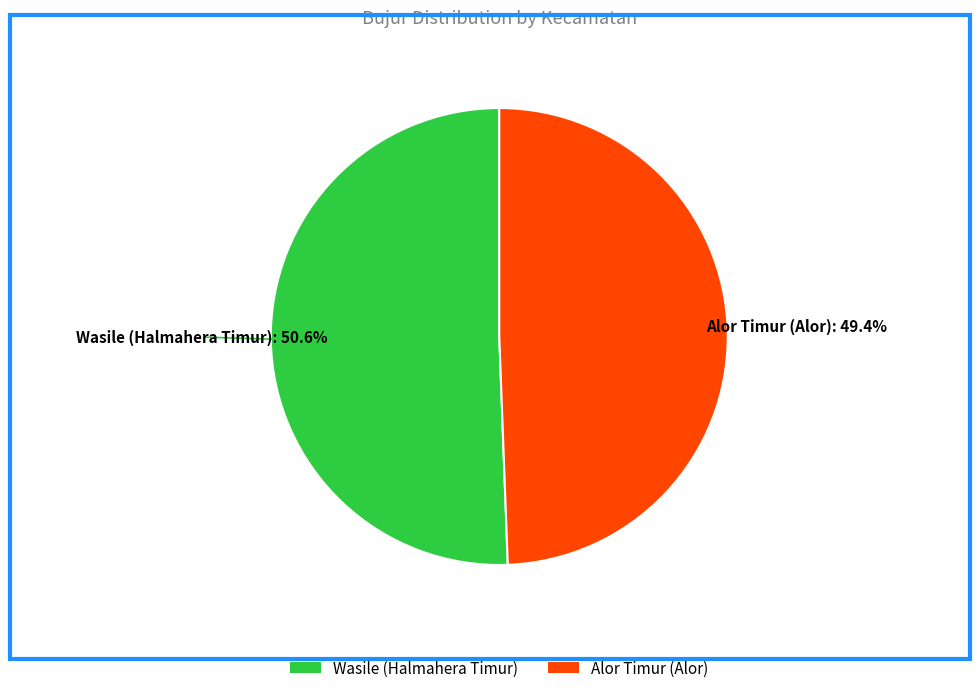

To the nearest percent, what is the combined percentage of Wasile (Halmahera Timur) and Alor Timur (Alor)?

100%